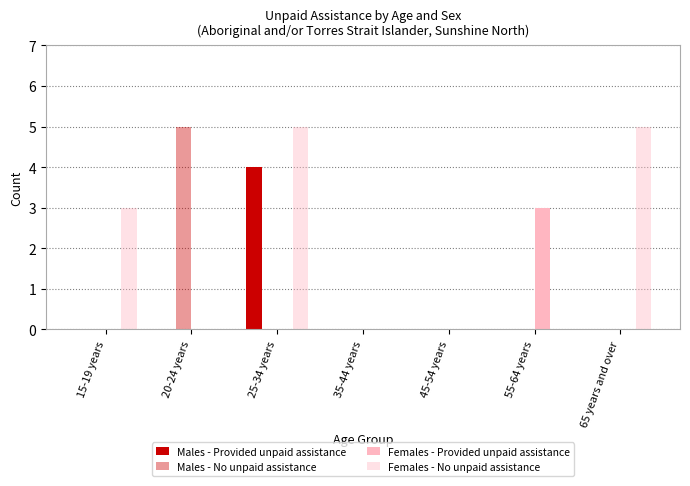

How many groups of bars are there?

7